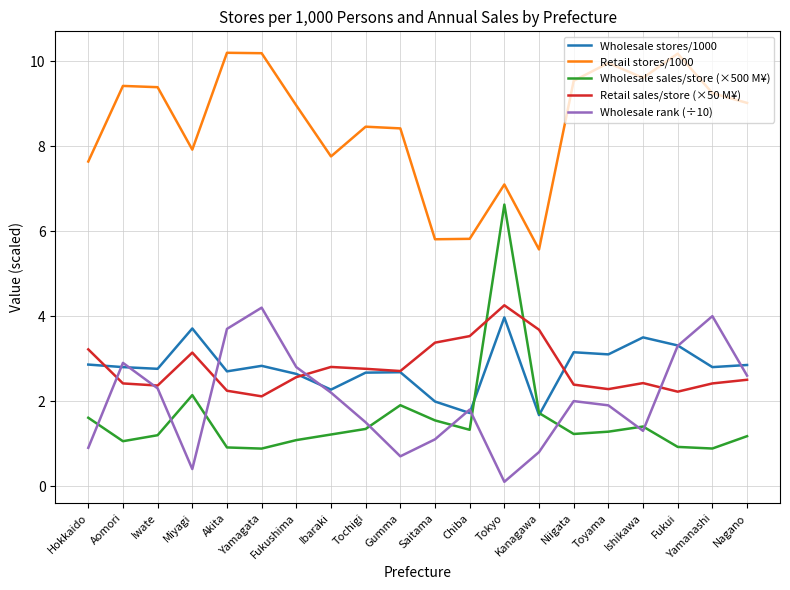

How many categories are shown in the chart?

20